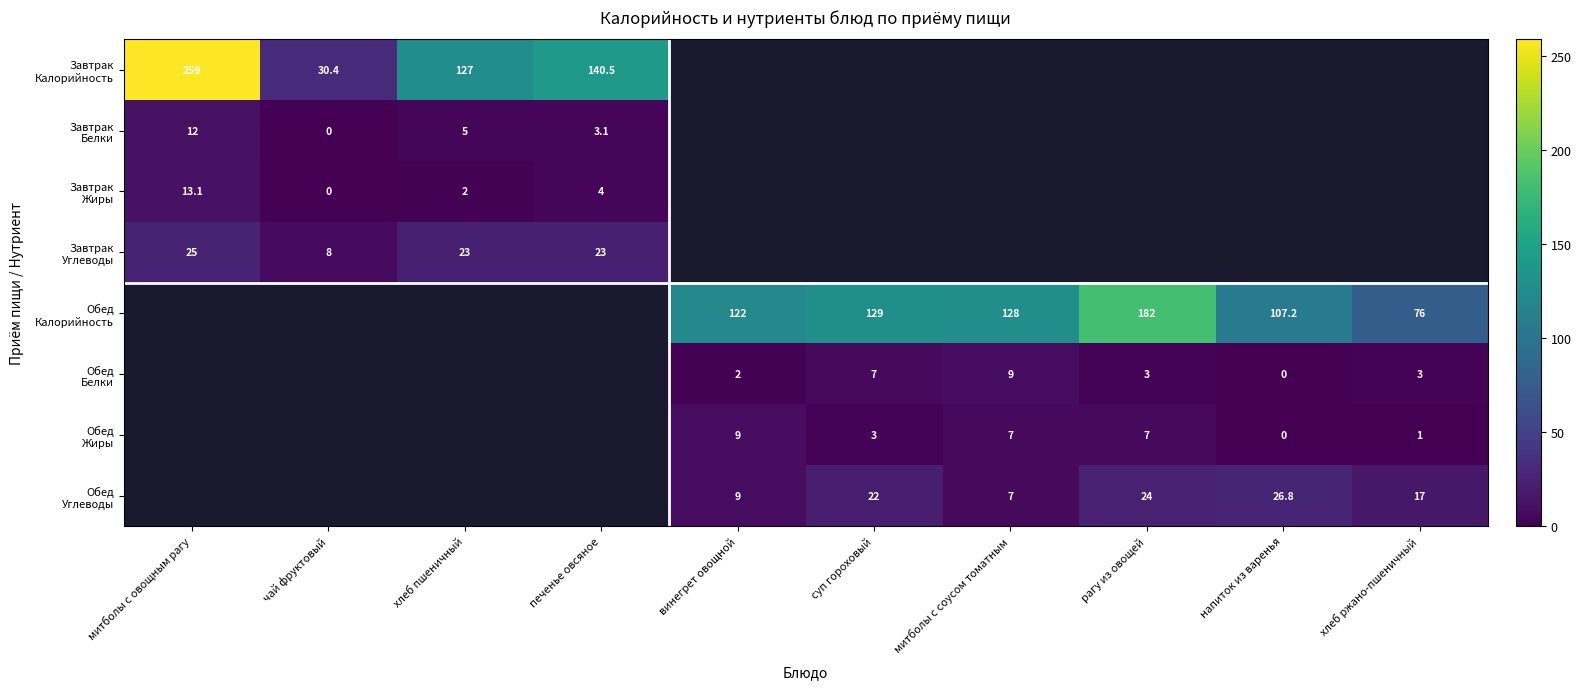

How many categories are shown in the chart?

10